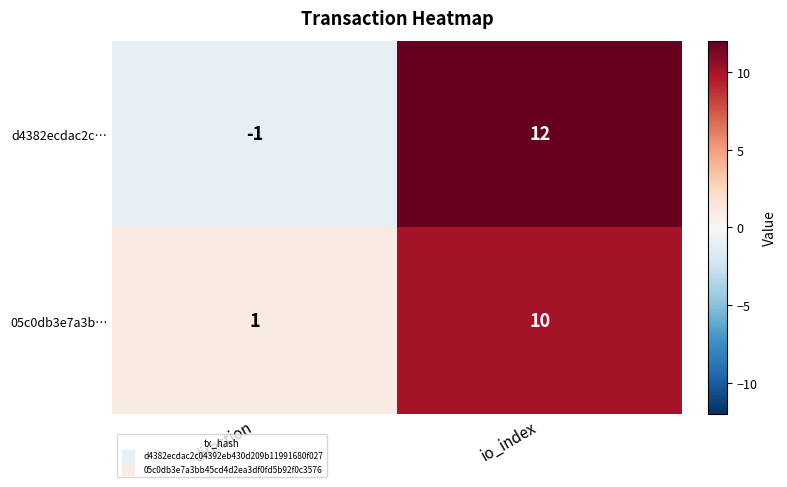

The 05c0db3e7a3b… series shows 10 at io_index. True or false?

True